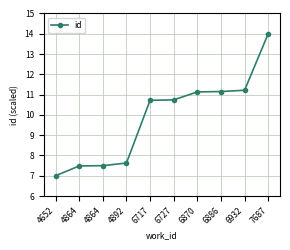

Rank the categories by value from highest to lowest.

7687, 6932, 6886, 6870, 6727, 6717, 4892, 4864, 4864, 4652